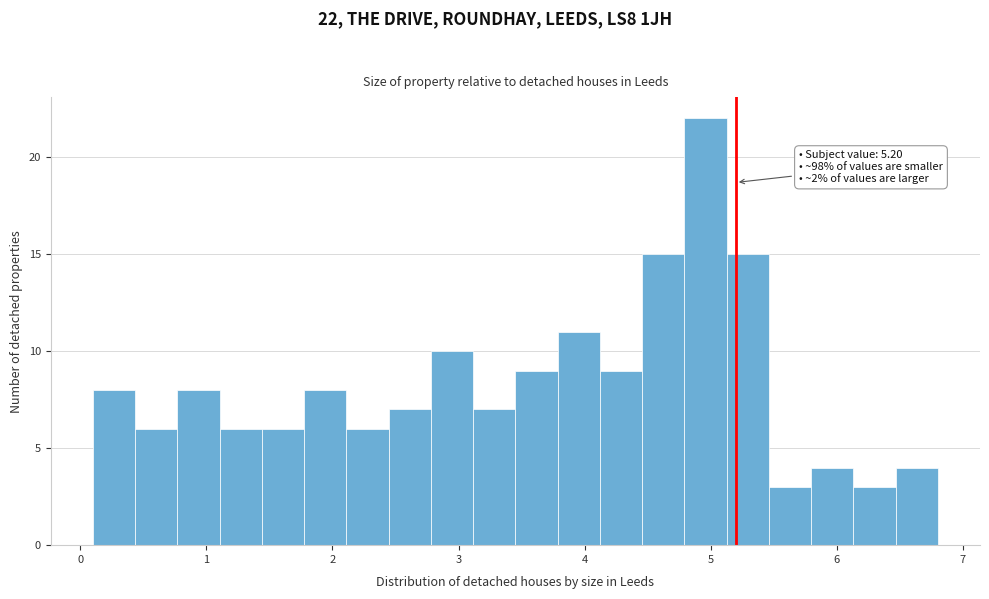

Read against the x-axis, roughly where is the centre of the tallest bar?

5.0